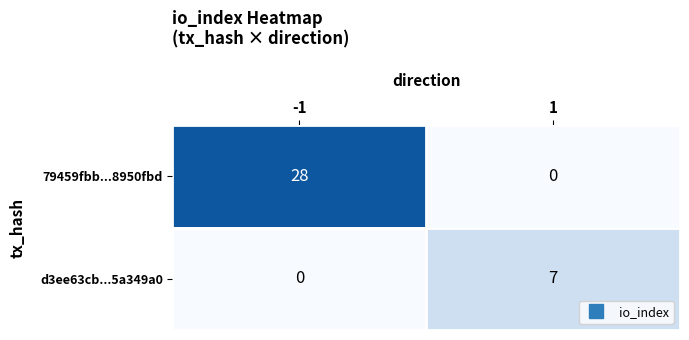

Count the number of categories in the chart.

2